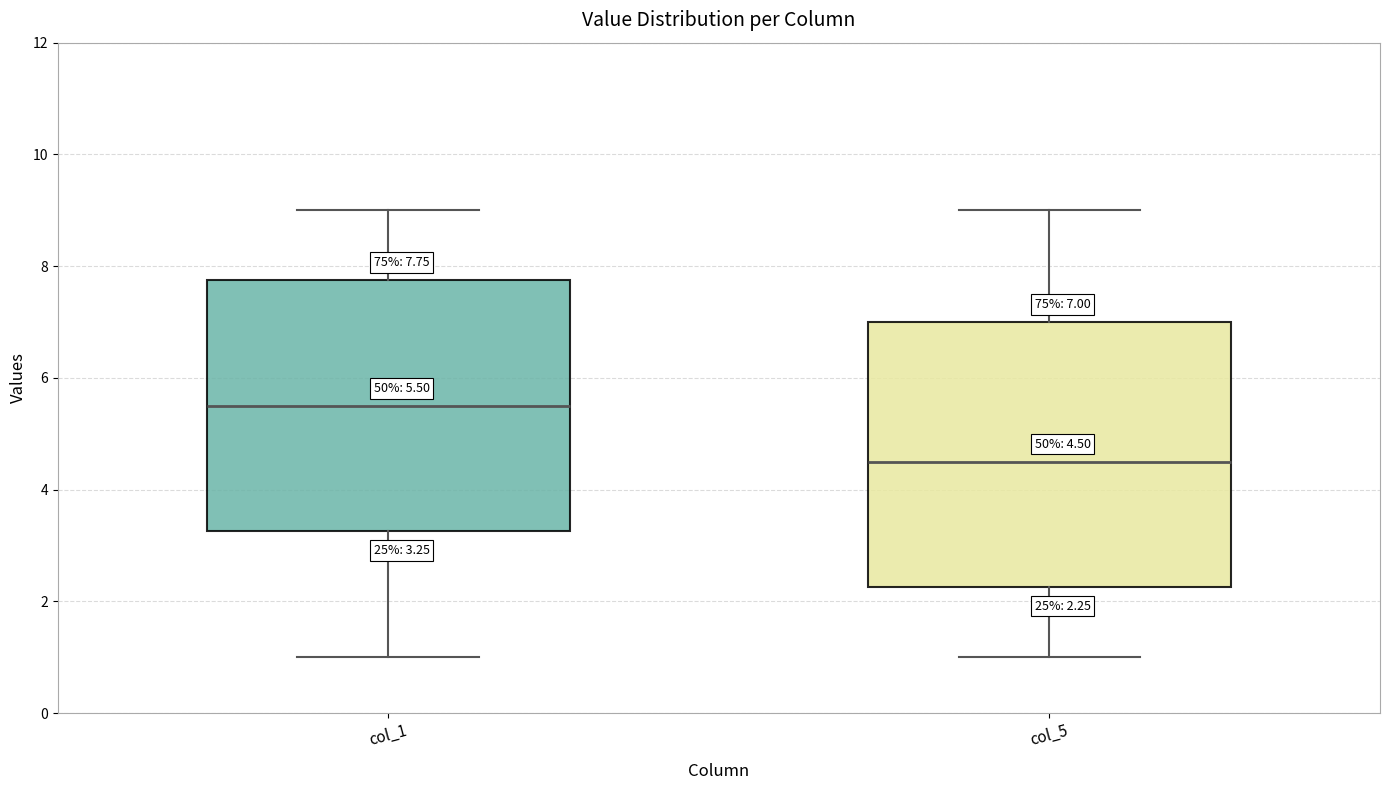

Comparing the boxes themselves (not the whiskers), which one is the tallest?

col_5